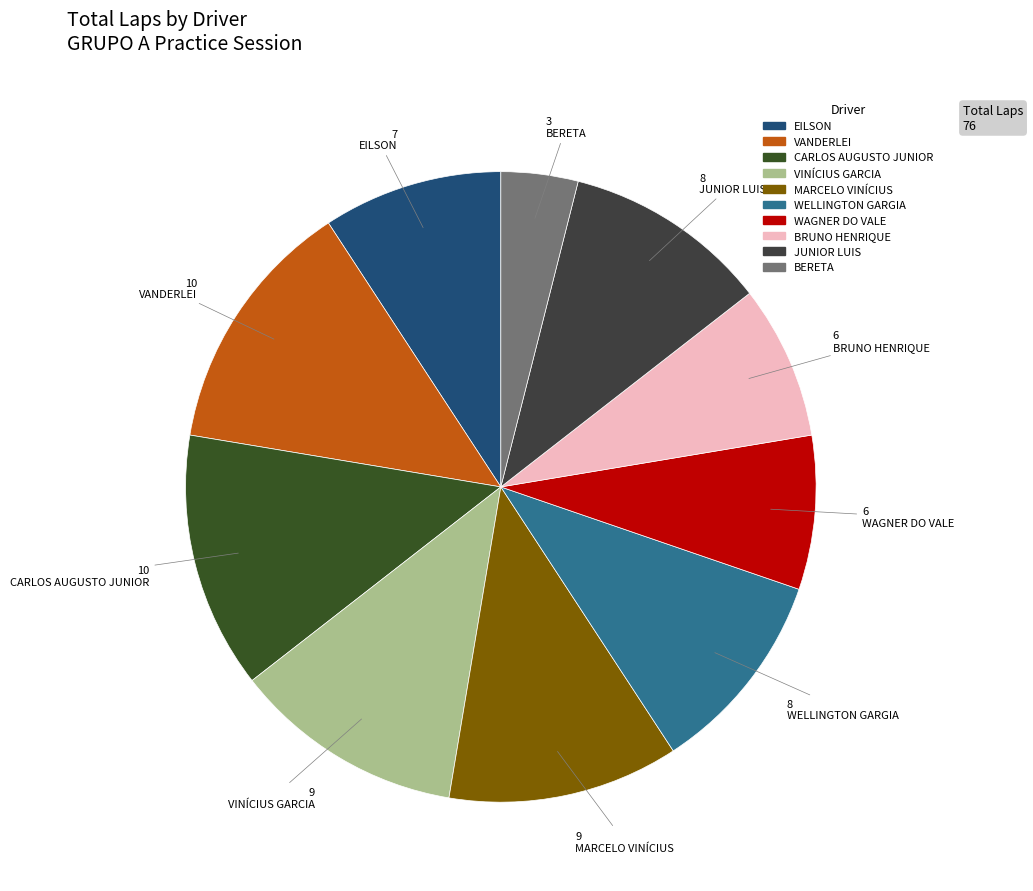

Which has a higher value, MARCELO VINÍCIUS or BRUNO HENRIQUE?

MARCELO VINÍCIUS